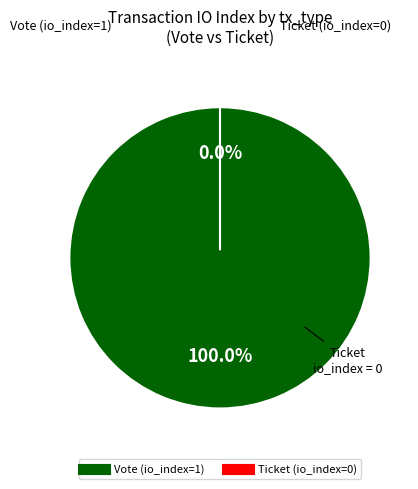

What portion of the pie excludes Ticket (io_index=0)?

100.0%